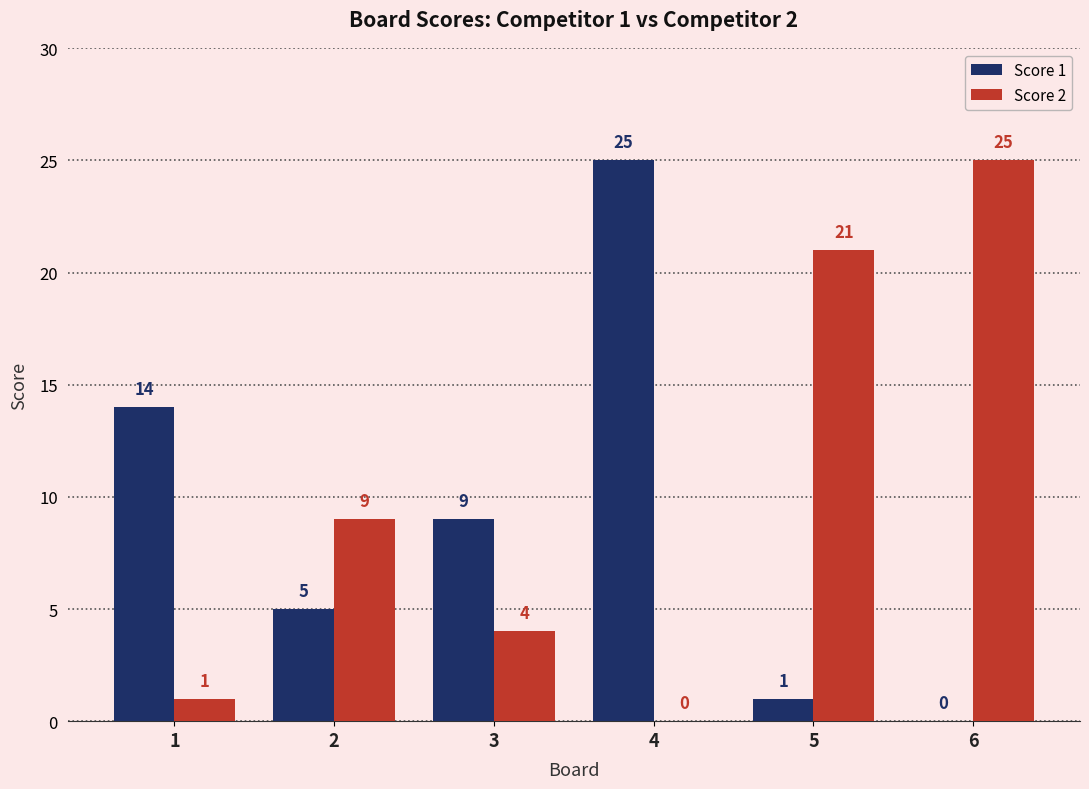

What is the difference between the Score 2 values at 4 and 2?

9